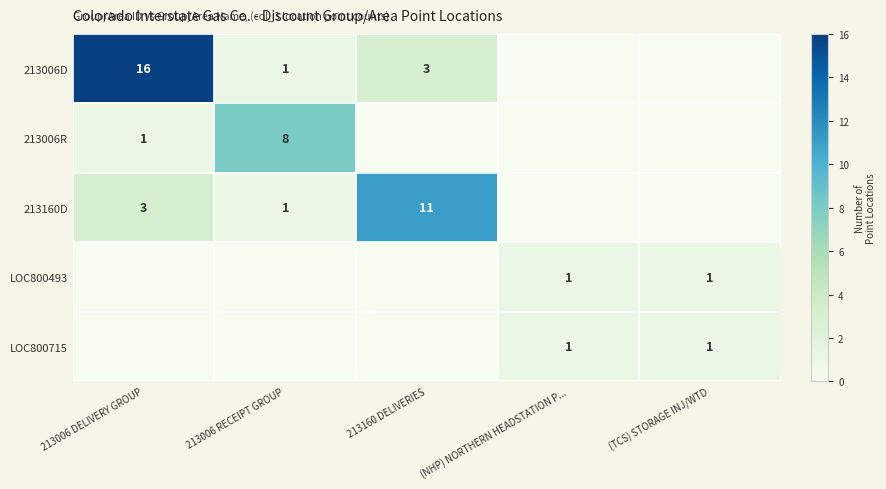

True or false: 213160D has a value of 19 at 213160 DELIVERIES.

False